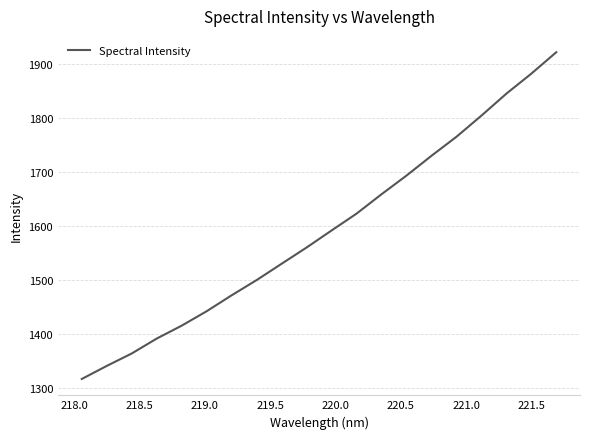

What is the smallest value displayed?

1316.5